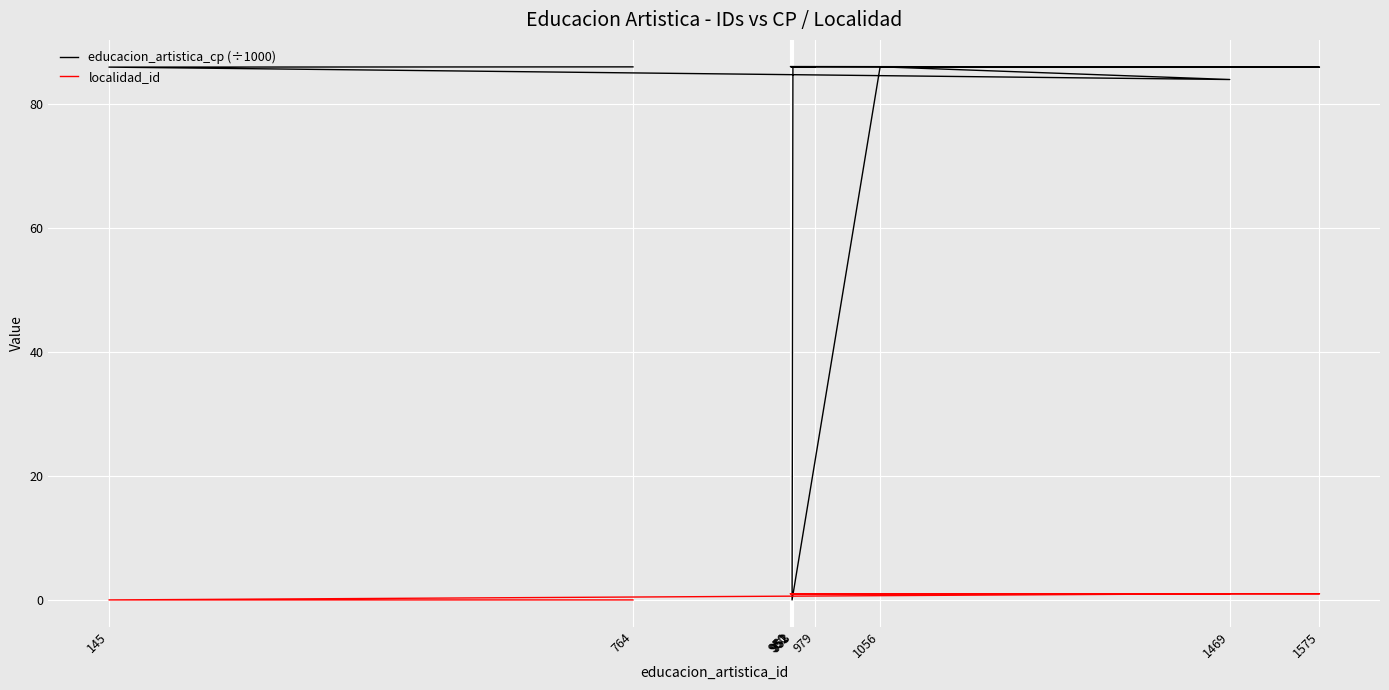

What are all the series names shown in the legend?

educacion_artistica_cp (÷1000), localidad_id